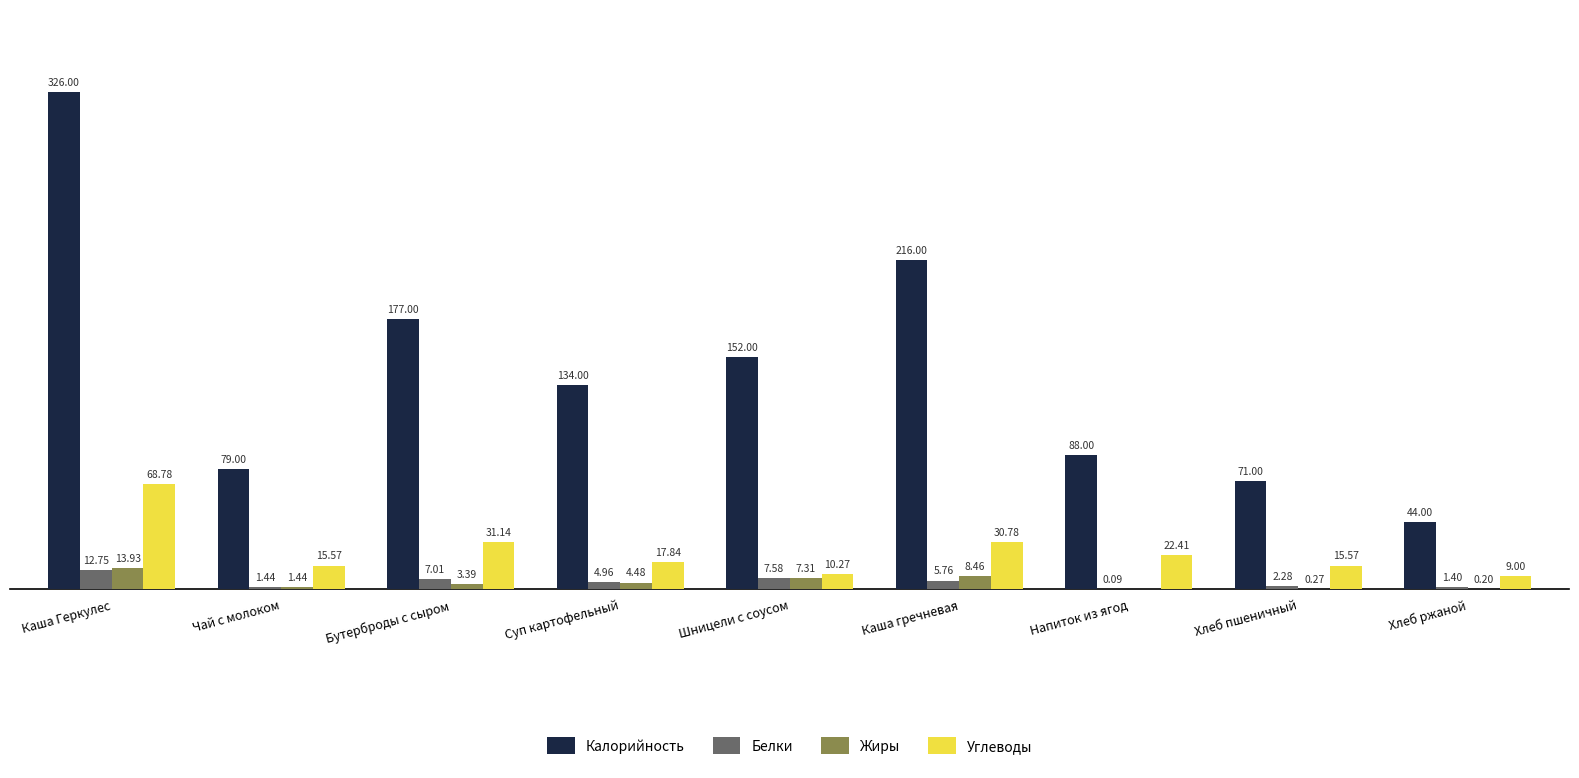

Which label corresponds to the largest value in the chart?

Каша Геркулес